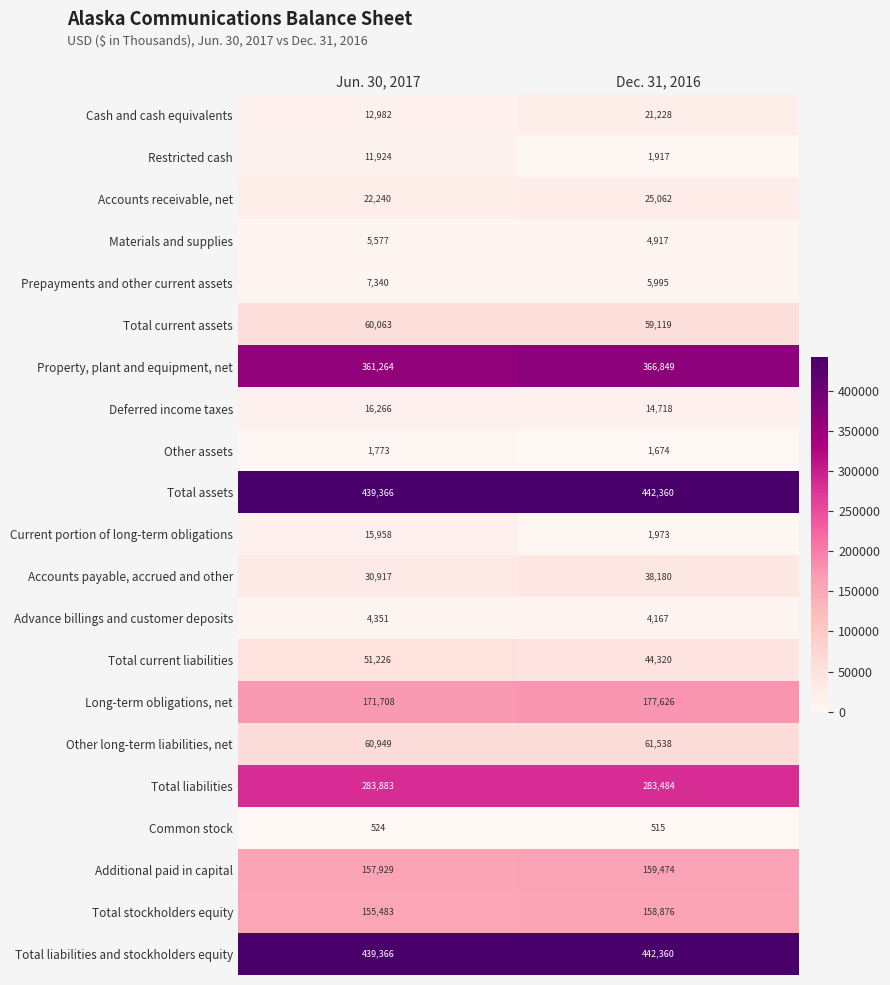

Which series has the widest spread of values?

Current portion of long-term obligations